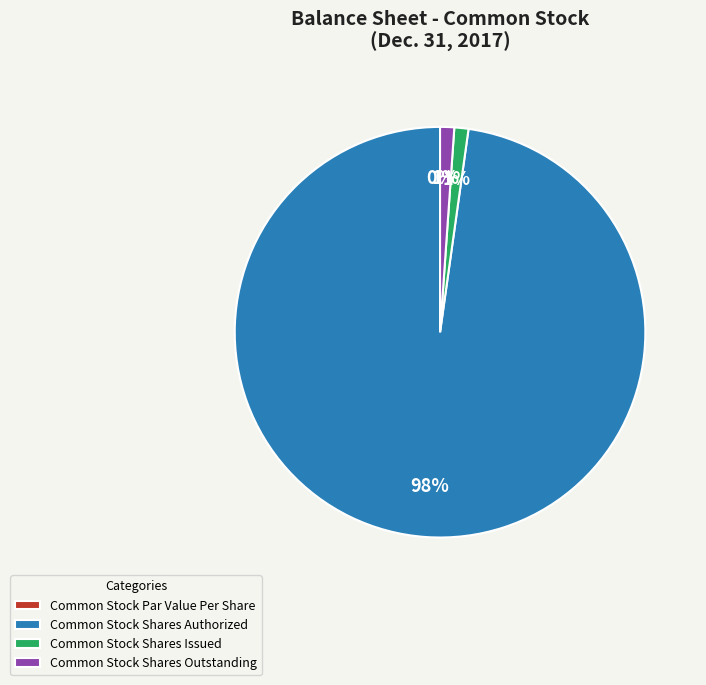

How many segments does this pie chart have?

4